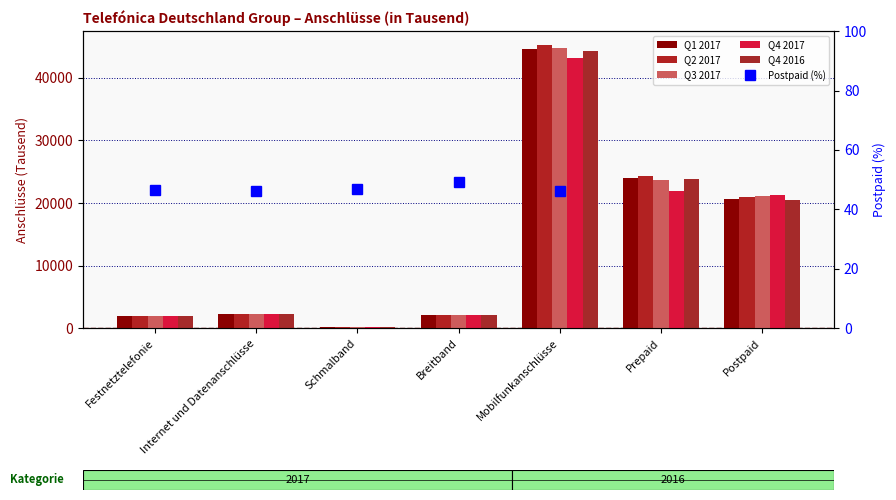

Reading left to right, list all the values displayed in this chart.

Q1 2017: Festnetztelefonie=2000	Internet und Datenanschlüsse=2313	Schmalband=217	Breitband=2095	Mobilfunkanschlüsse=44675	Prepaid=23967	Postpaid=20708
Q2 2017: Festnetztelefonie=1988	Internet und Datenanschlüsse=2297	Schmalband=215	Breitband=2082	Mobilfunkanschlüsse=45194	Prepaid=24289	Postpaid=20905
Q3 2017: Festnetztelefonie=1979	Internet und Datenanschlüsse=2284	Schmalband=212	Breitband=2072	Mobilfunkanschlüsse=44842	Prepaid=23754	Postpaid=21088
Q4 2017: Festnetztelefonie=1980	Internet und Datenanschlüsse=2281	Schmalband=209	Breitband=2072	Mobilfunkanschlüsse=43155	Prepaid=21881	Postpaid=21274
Q4 2016: Festnetztelefonie=2010	Internet und Datenanschlüsse=2324	Schmalband=221	Breitband=2104	Mobilfunkanschlüsse=44321	Prepaid=23784	Postpaid=20537